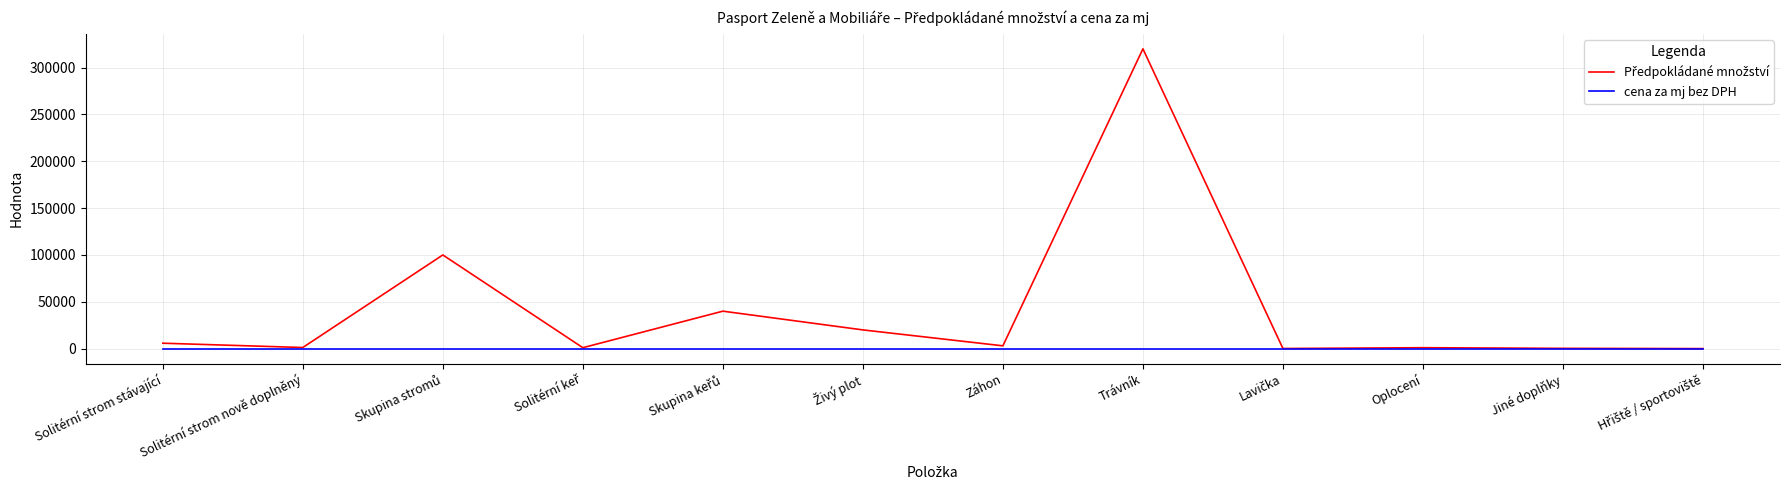

At which category is the sum across all series the highest?

Trávník